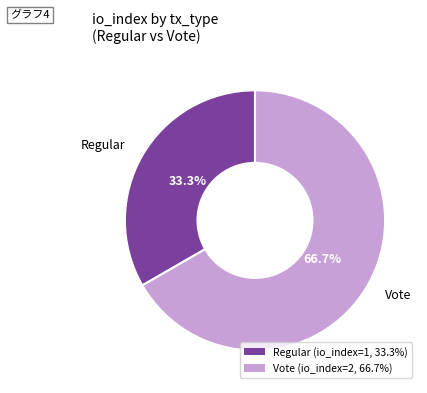

How many segments does this pie chart have?

2